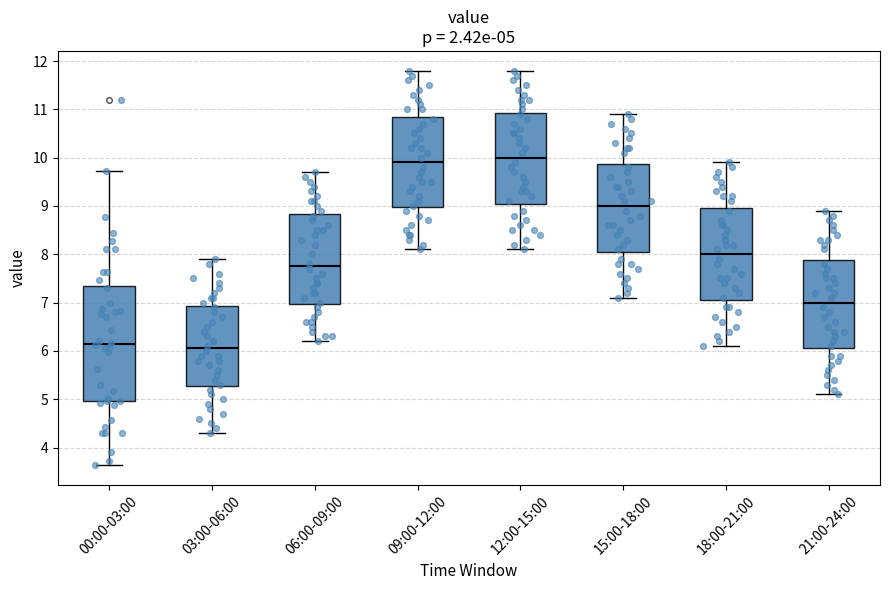

Which box is the tallest, from its lower edge to its upper edge?

00:00-03:00